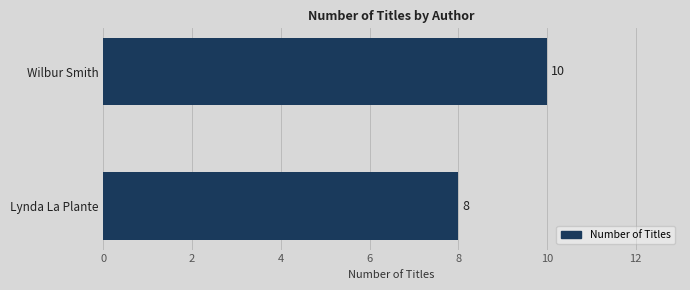

Rank the categories by value from lowest to highest.

Lynda La Plante, Wilbur Smith